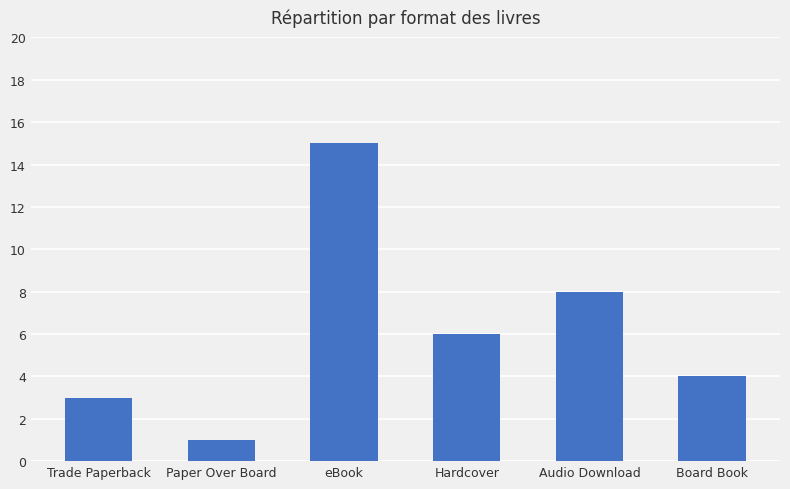

What is the ratio of the value at Trade Paperback to the value at Audio Download?

0.4